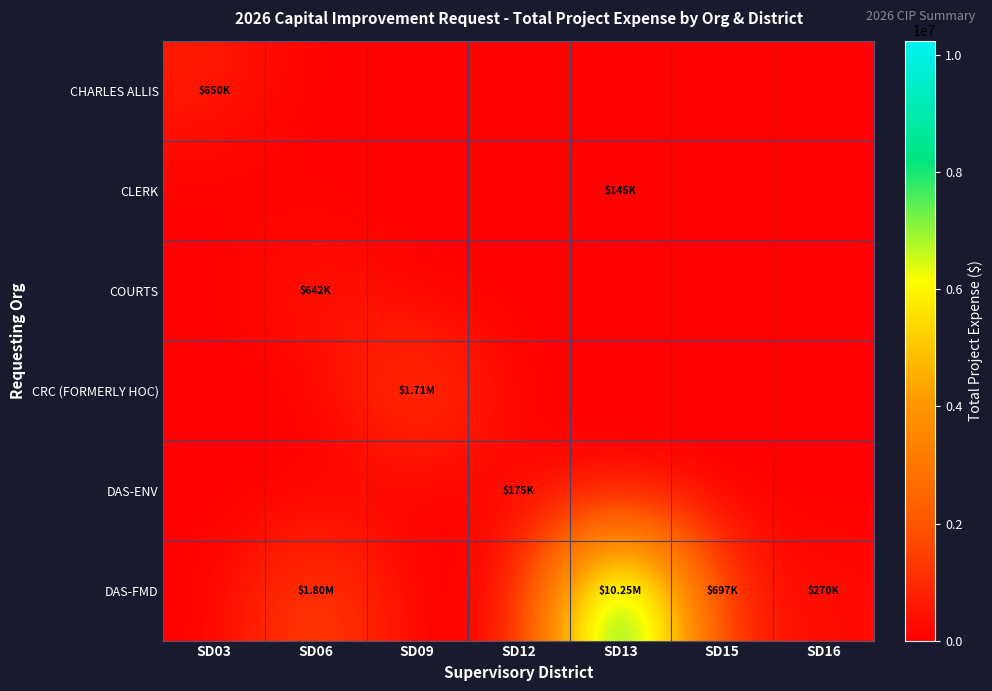

Reading right to left, transcribe all the data shown in this chart.

CHARLES ALLIS: SD16=0	SD15=0	SD13=0	SD12=0	SD09=0	SD06=0	SD03=650000
CLERK: SD16=0	SD15=0	SD13=144710	SD12=0	SD09=0	SD06=0	SD03=0
COURTS: SD16=0	SD15=0	SD13=0	SD12=0	SD09=0	SD06=641510	SD03=0
CRC (FORMERLY HOC): SD16=0	SD15=0	SD13=0	SD12=0	SD09=1708680	SD06=0	SD03=0
DAS-ENV: SD16=0	SD15=0	SD13=0	SD12=175000	SD09=0	SD06=0	SD03=0
DAS-FMD: SD16=270000	SD15=697260	SD13=10250290	SD12=0	SD09=0	SD06=1795560	SD03=0